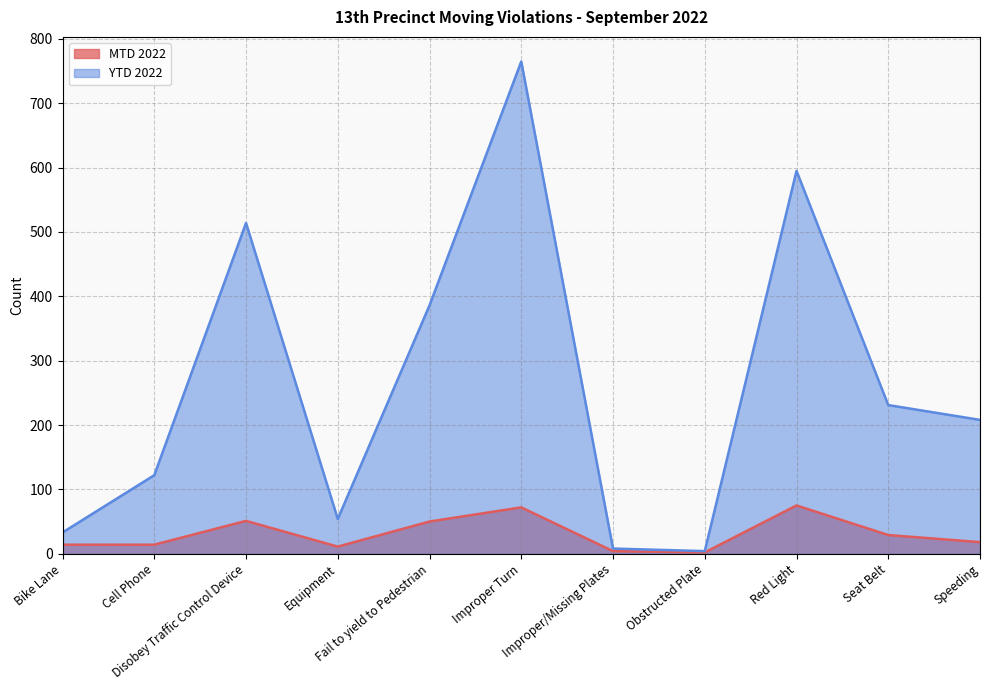

At which label does YTD 2022 reach its minimum?

Obstructed Plate